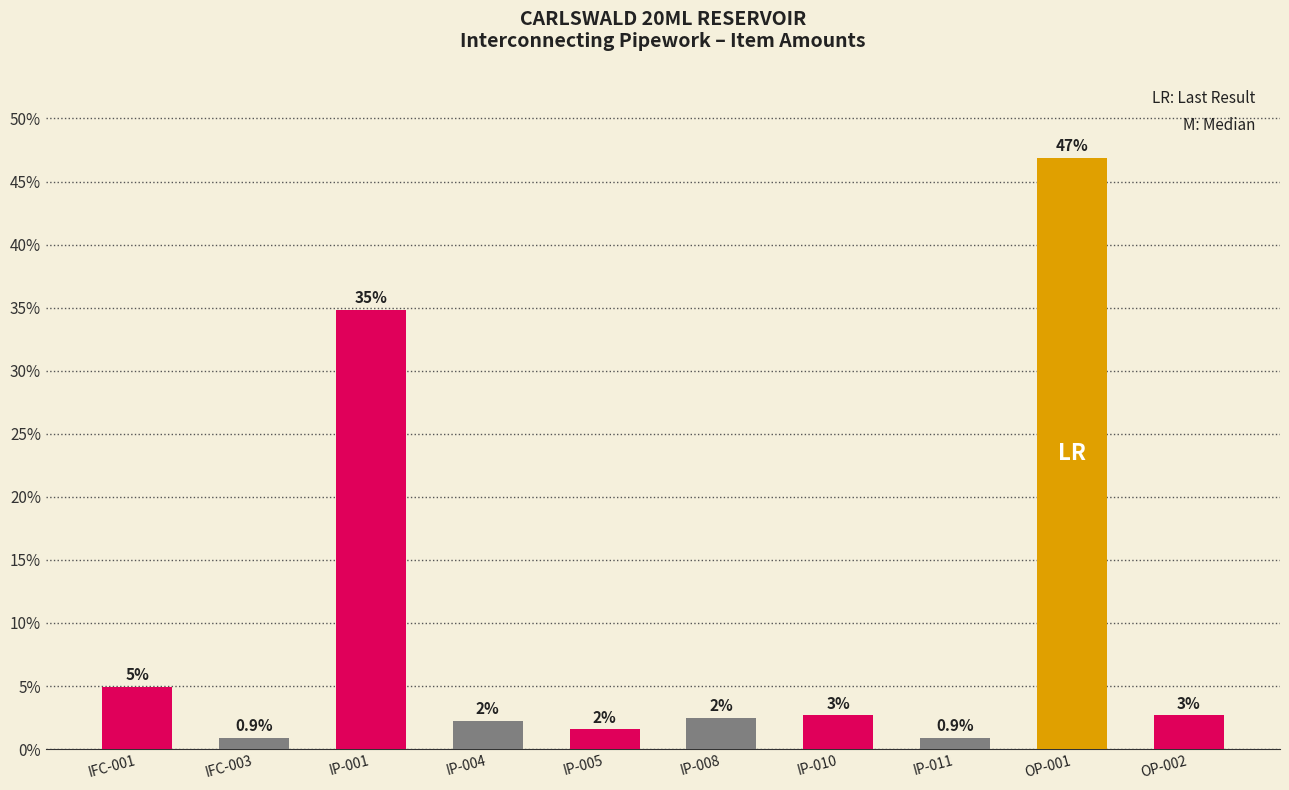

Are the bars horizontal?

No